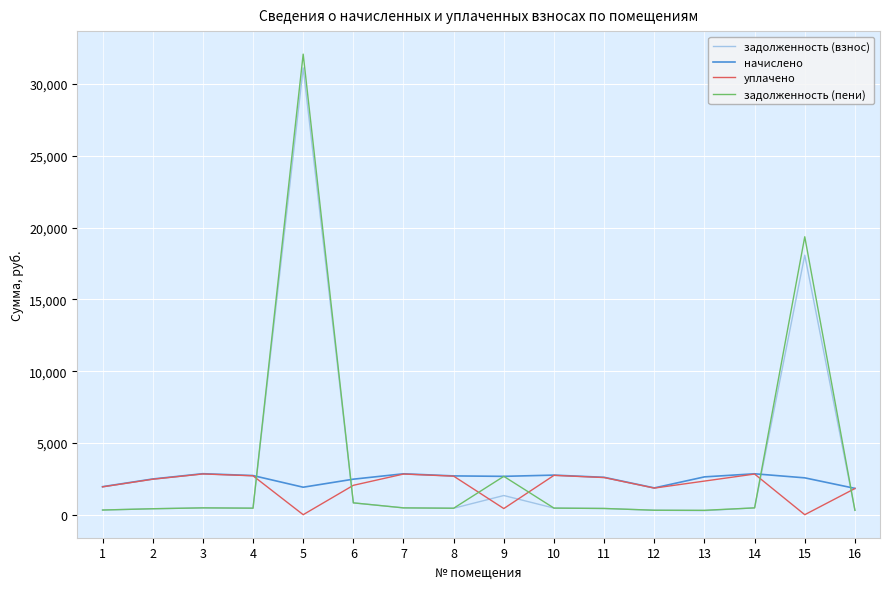

How many intersections are there between задолженность (пени) and уплачено?

6